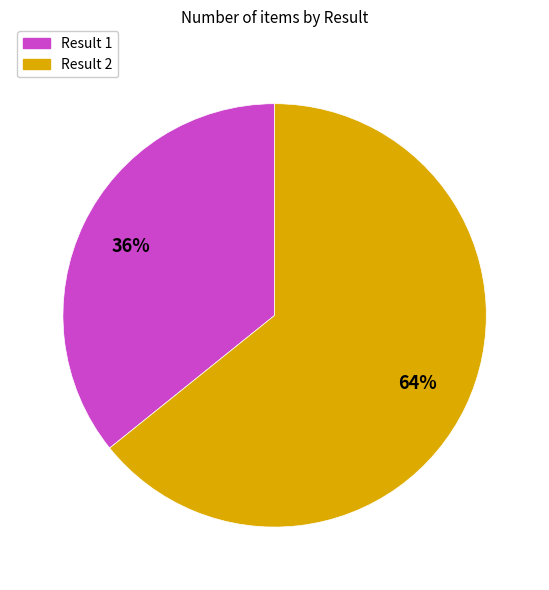

To the nearest percent, what is the average slice percentage?

50%